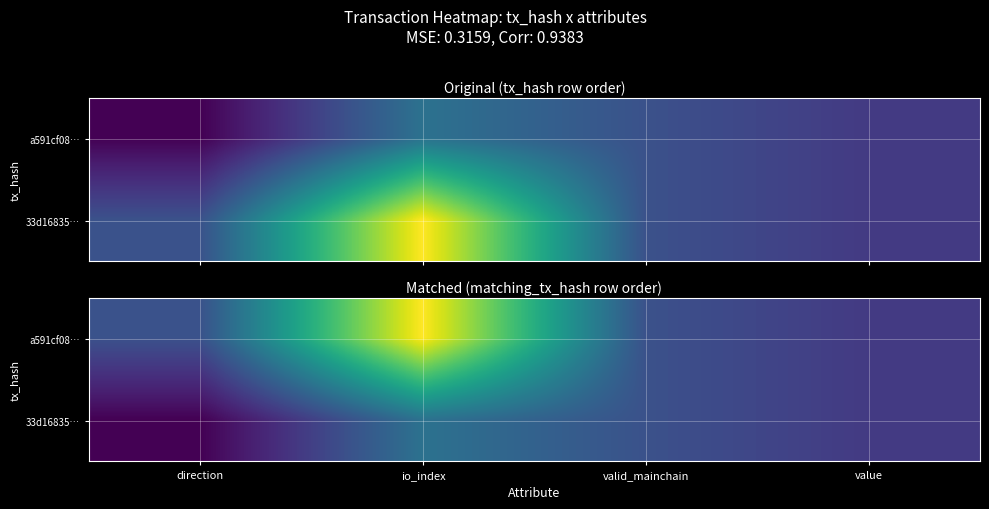

How many series are shown in this chart?

2